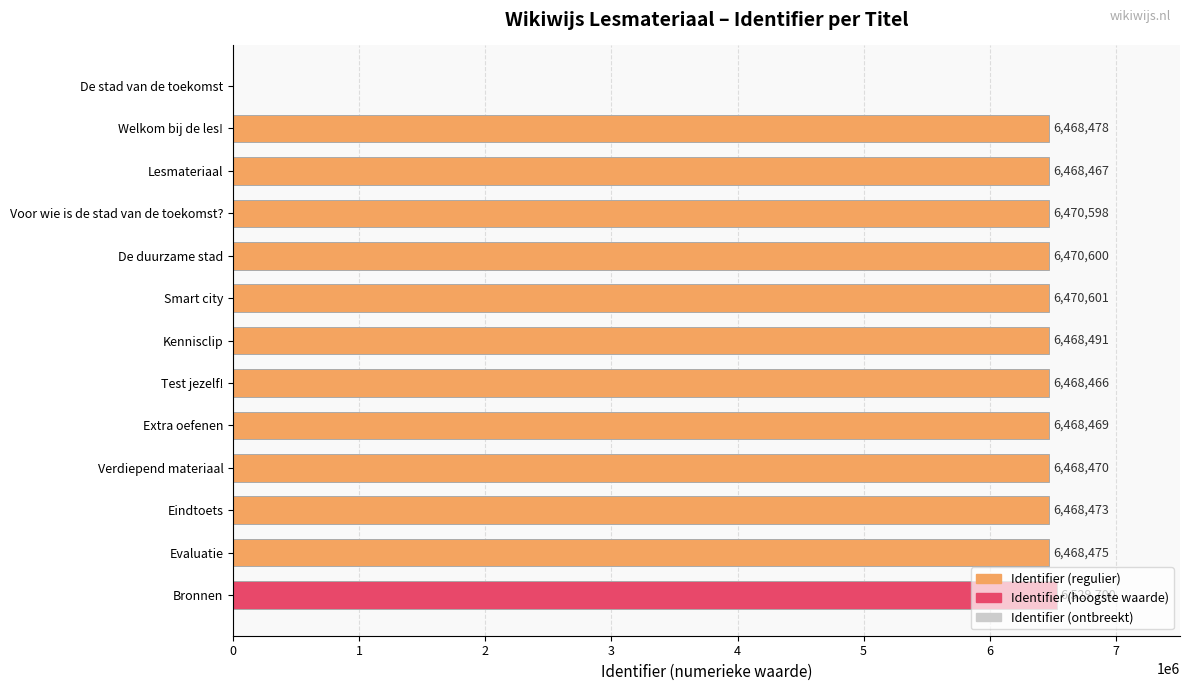

Is it true that the value at Verdiepend materiaal is 6468470?

True